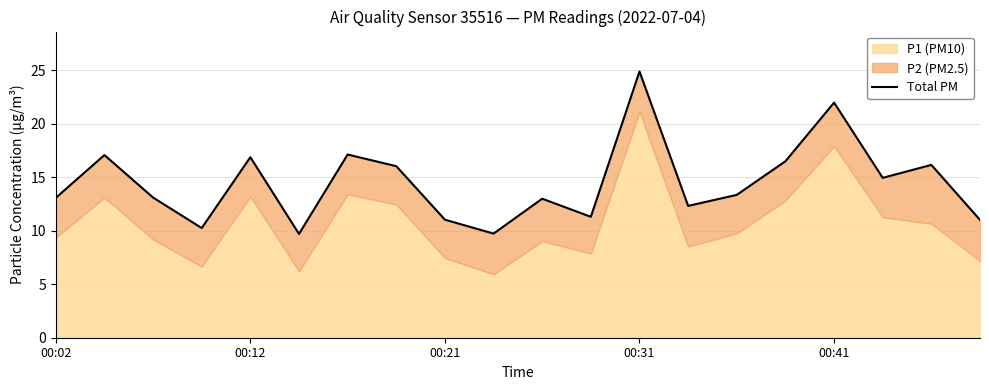

The chart shows a value of 22.7 at 15. True or false?

False